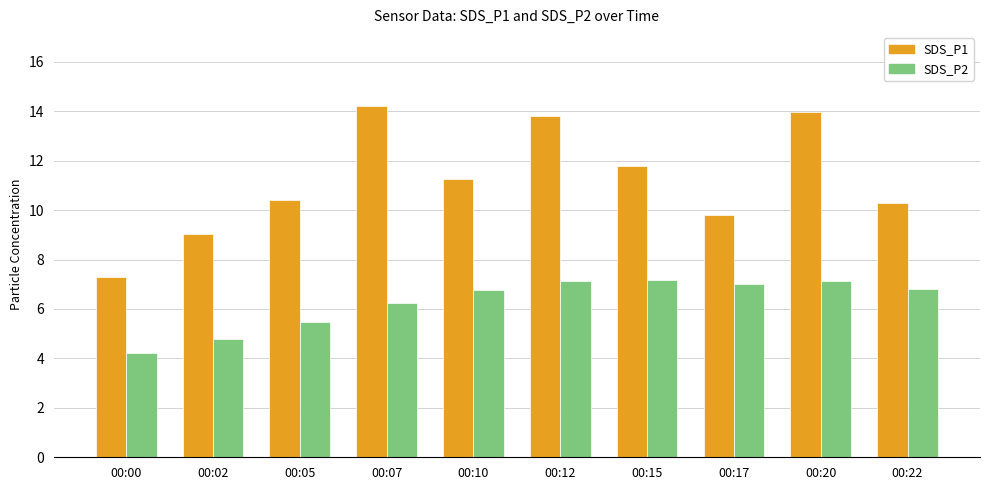

Is the value of SDS_P2 at 00:12 greater than the value of SDS_P1 at 00:10?

No